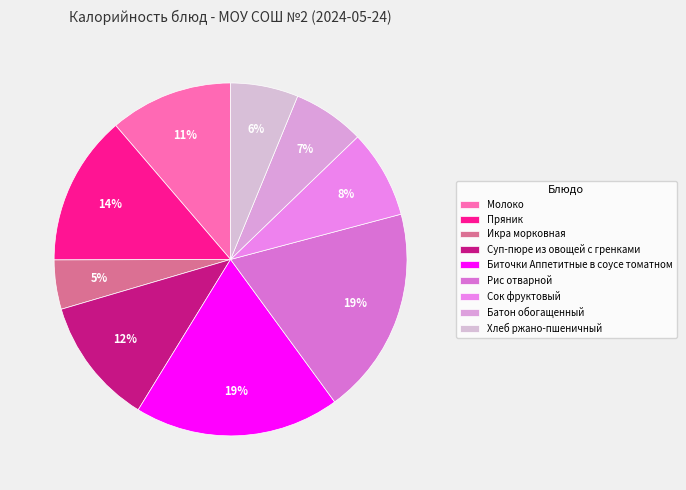

What is the largest slice in the pie chart?

Рис отварной